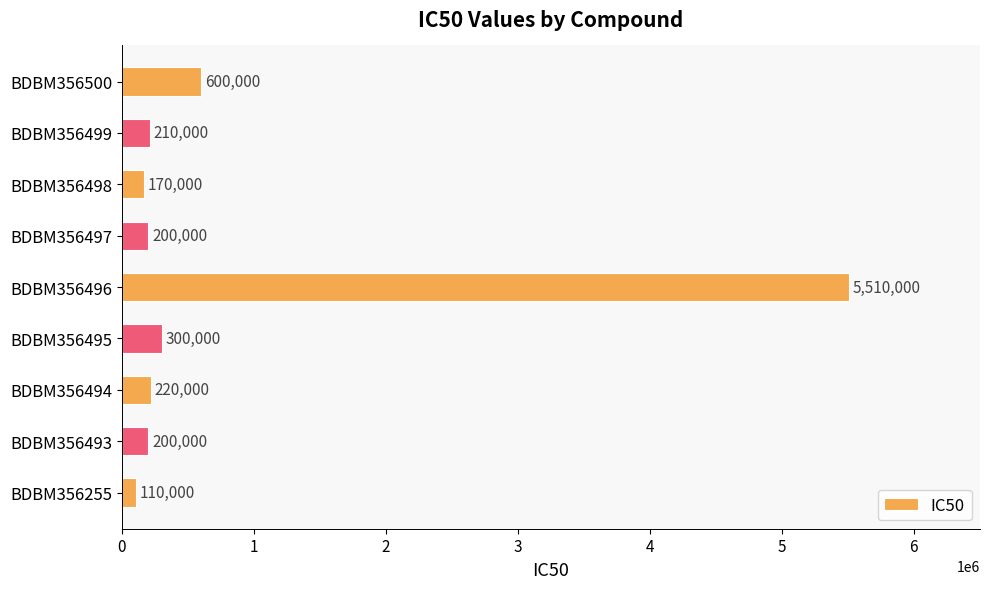

What is the difference between the maximum and minimum values?

5400000